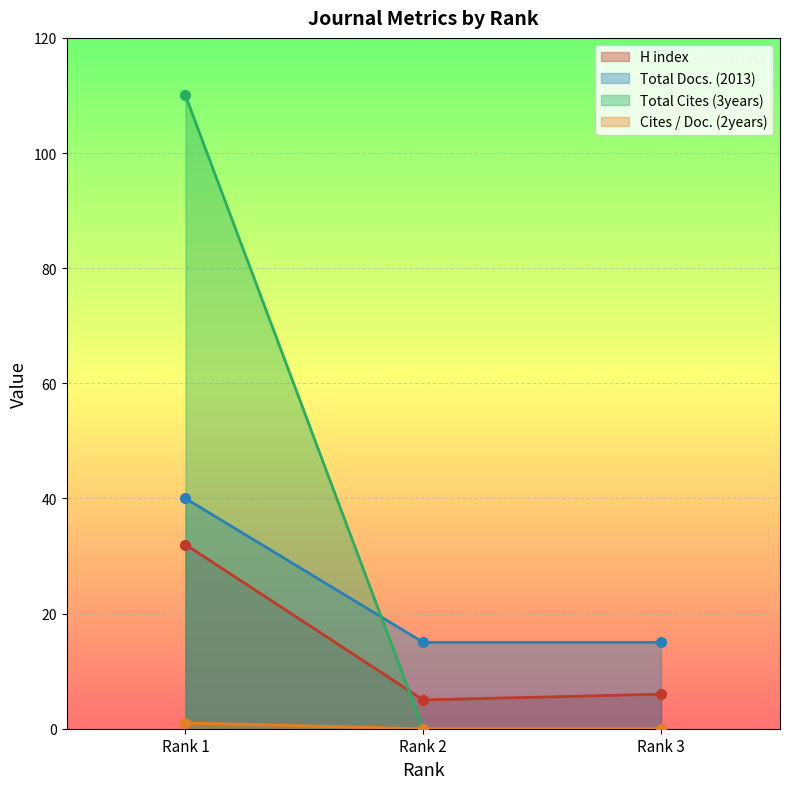

Reading right to left, what are all the values shown in this chart?

H index: Rank 3=6	Rank 2=5	Rank 1=32
Total Docs. (2013): Rank 3=15	Rank 2=15	Rank 1=40
Total Cites (3years): Rank 3=0	Rank 2=0	Rank 1=110
Cites / Doc. (2years): Rank 3=0	Rank 2=0	Rank 1=1